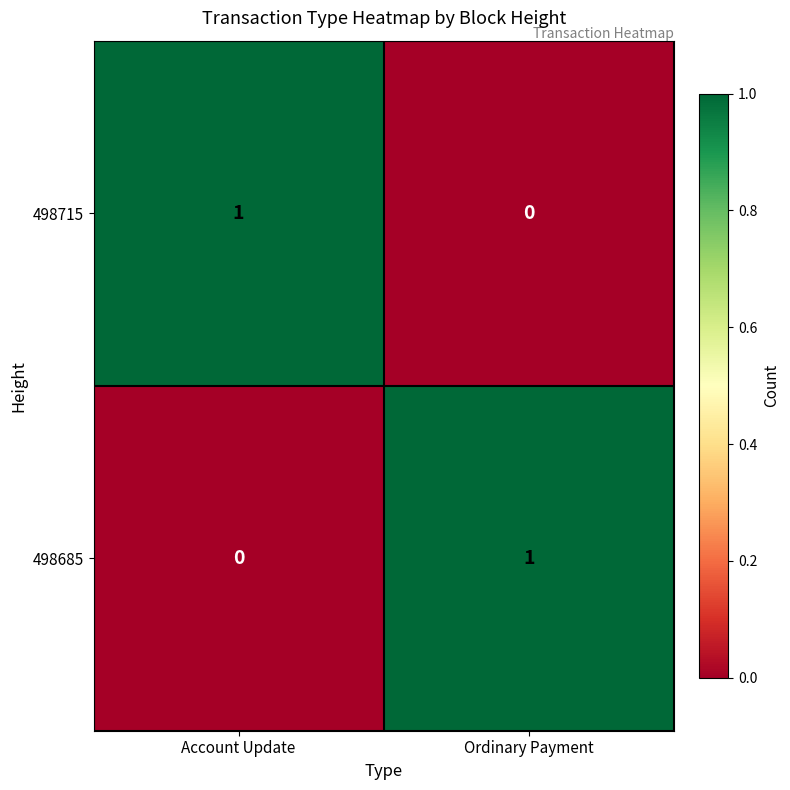

Reading right to left, list all the values displayed in this chart.

498715: 0	1
498685: 1	0